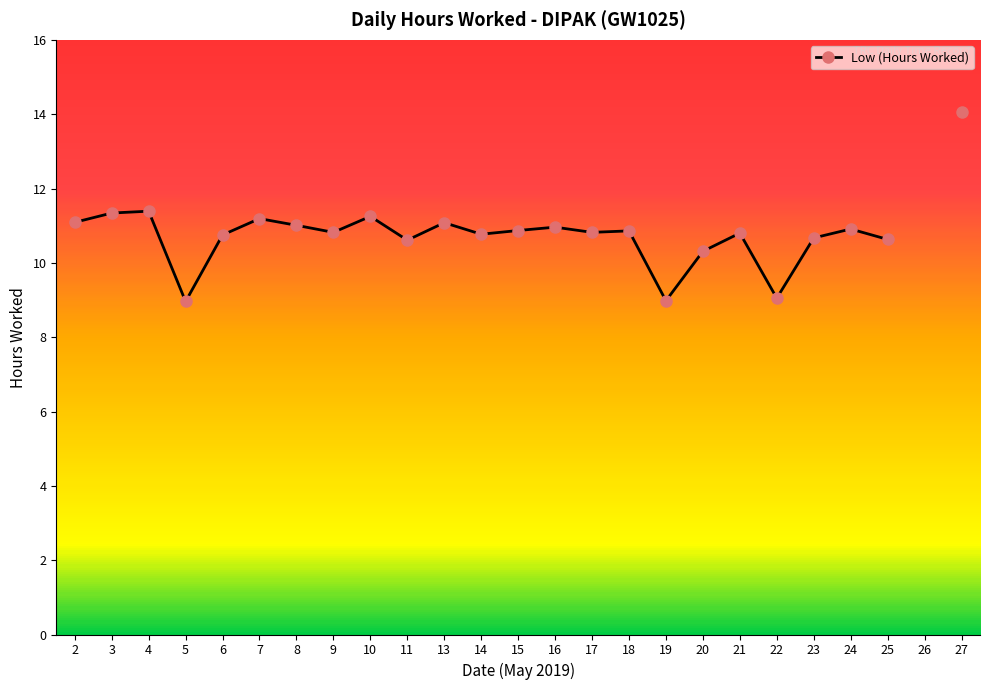

What is the greatest value displayed?

14.1